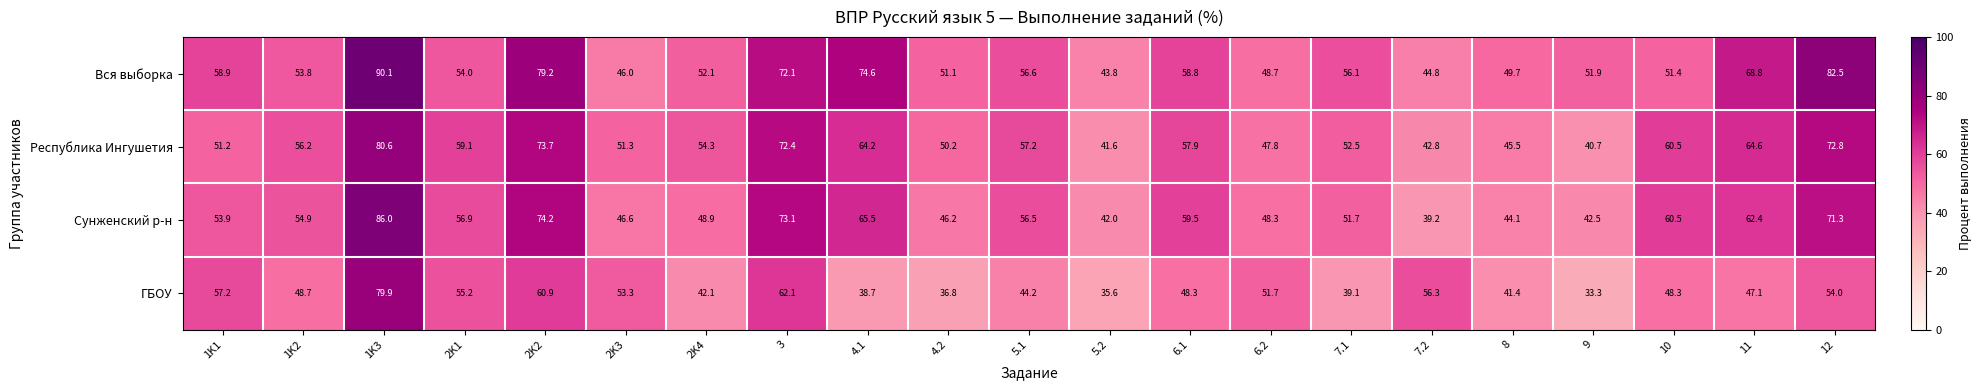

List the series in order of their peak value, lowest first.

ГБОУ, Республика Ингушетия, Сунженский р-н, Вся выборка